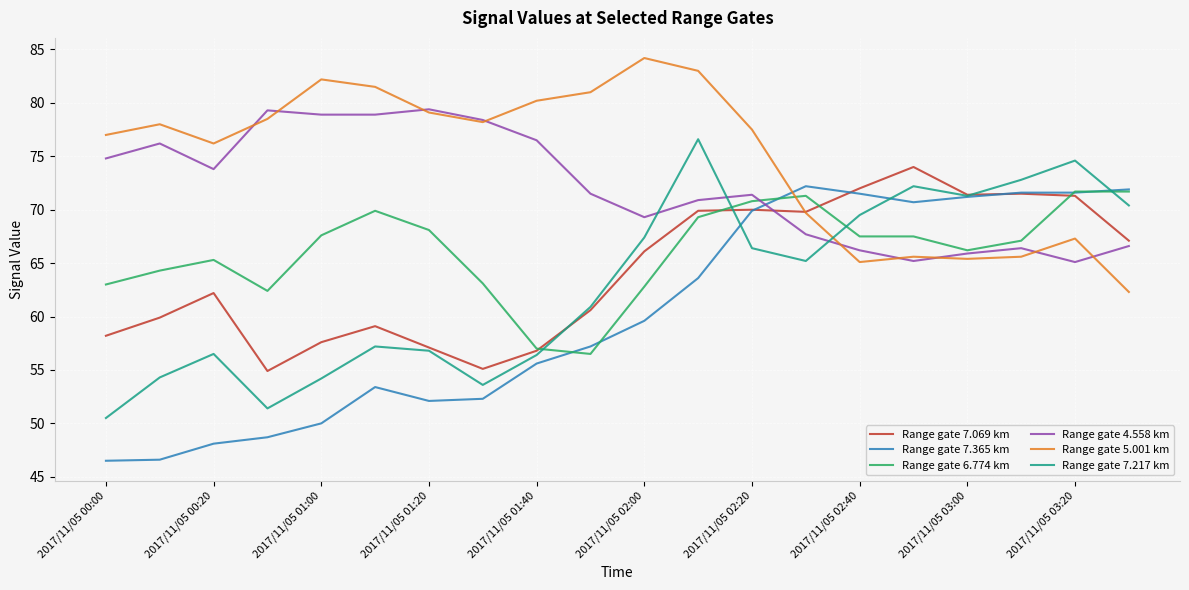

What is the maximum value for Range gate 7.217 km?

76.6